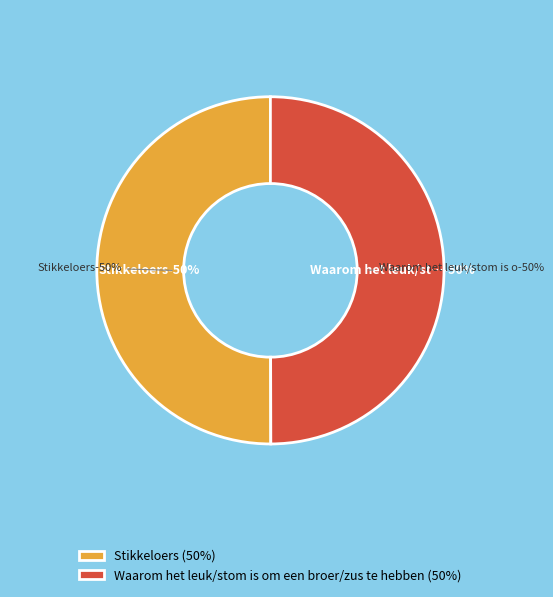

What is the ratio of the value at Stikkeloers to the value at Waarom het leuk/stom is om een broer/zus te hebben?

1.0